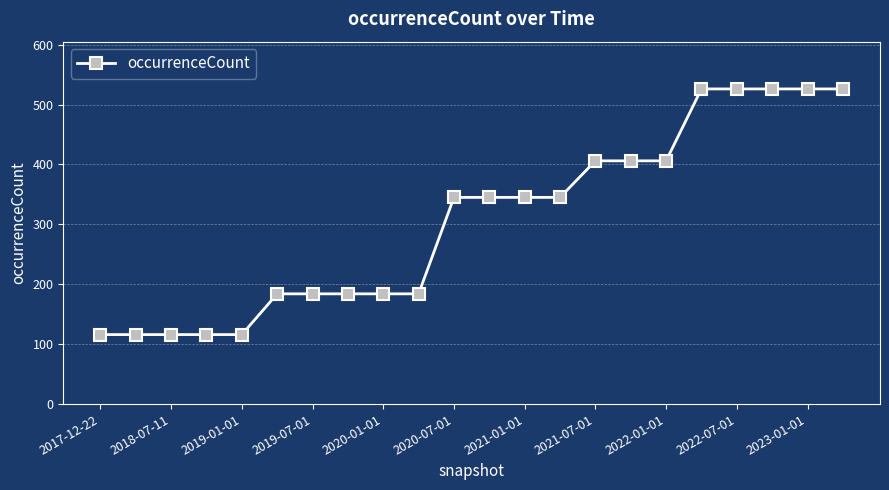

What is the minimum value shown in the chart?

116